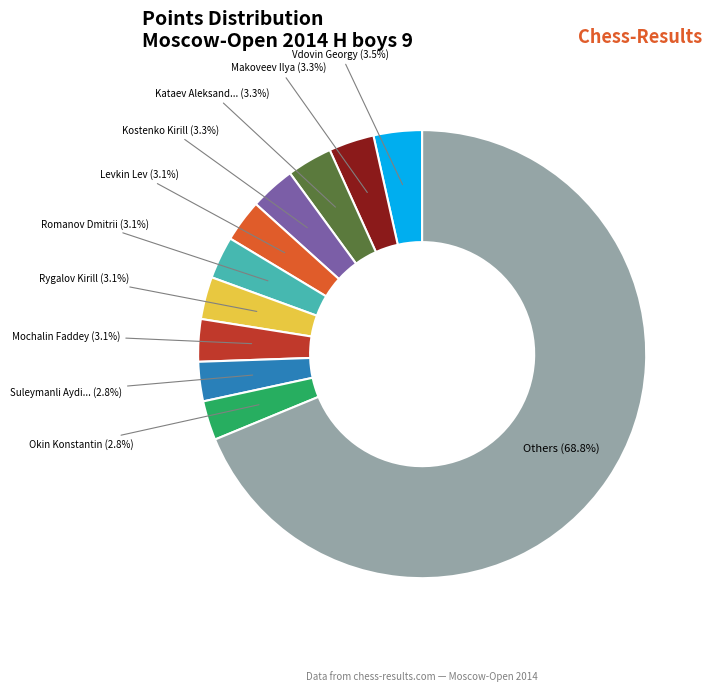

Is there a majority slice in this chart?

Yes